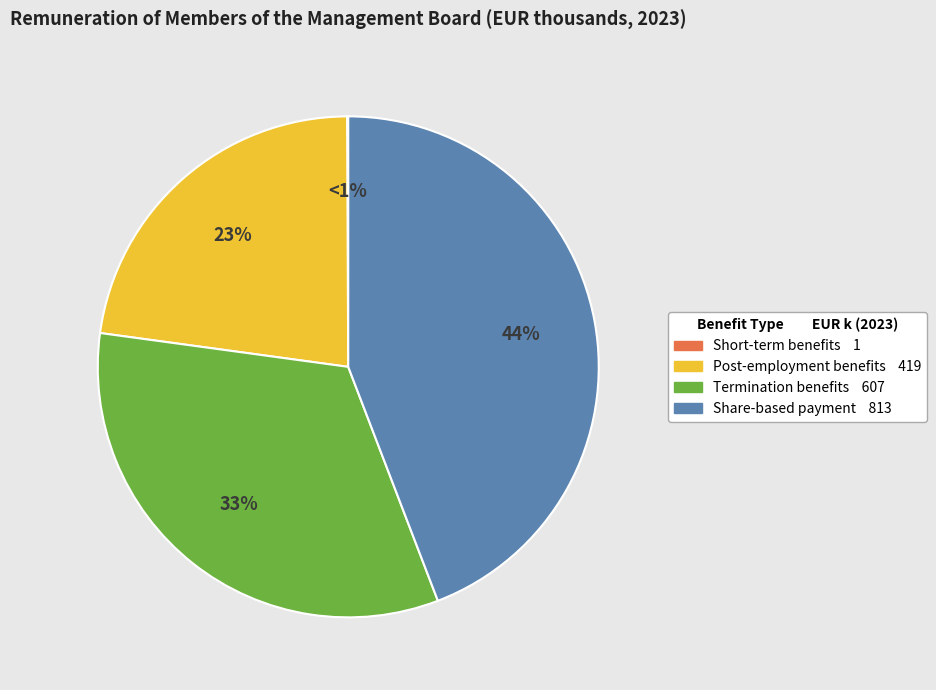

To the nearest percent, what is the difference between the Termination benefits and Short-term benefits slice percentages?

33%